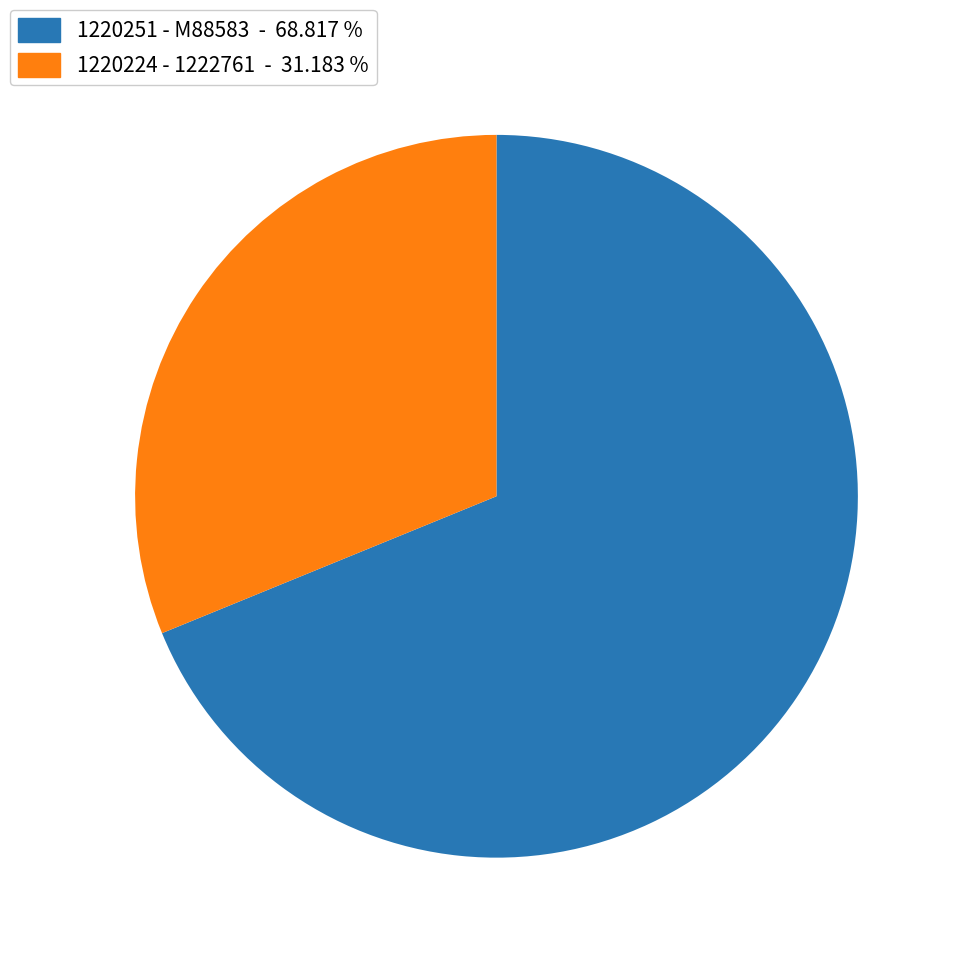

Does any single category account for the majority?

Yes